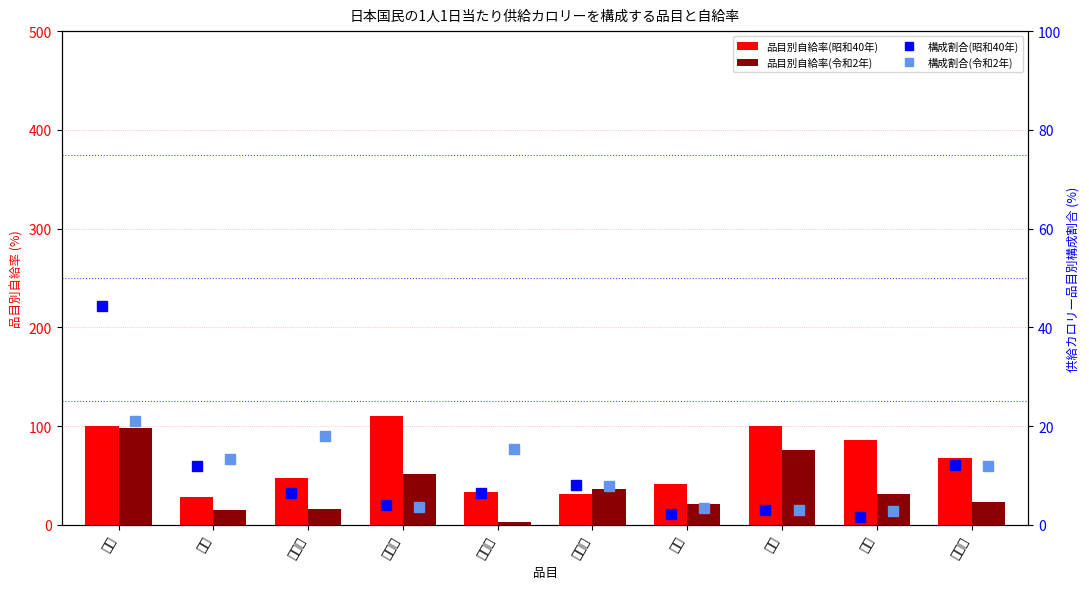

Reading left to right, list all the values displayed in this chart.

品目別自給率(昭和40年): 100.0	28.0	47.0	110.0	33.0	31.0	41.0	100.0	86.0	68.0
品目別自給率(令和2年): 98.0	15.0	16.0	51.0	3.0	36.0	21.0	76.0	31.0	23.0
構成割合(昭和40年): 44.3	11.9	6.4	4.0	6.5	8.0	2.2	3.0	1.6	12.1
構成割合(令和2年): 20.9	13.2	18.0	3.7	15.4	7.8	3.4	3.0	2.9	11.8